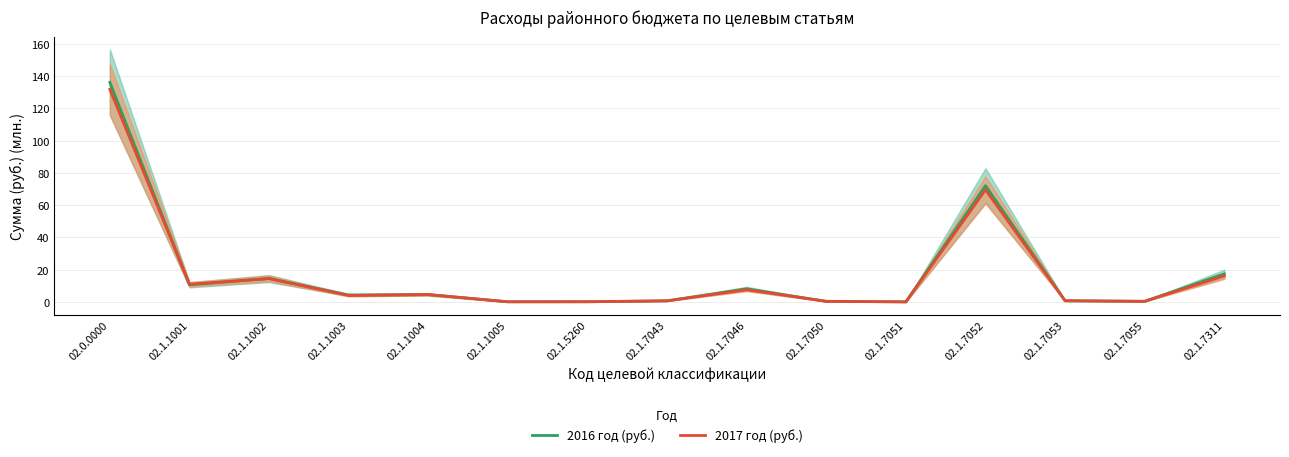

What is the spread (max minus min) of values at 02.1.1003?

0.3